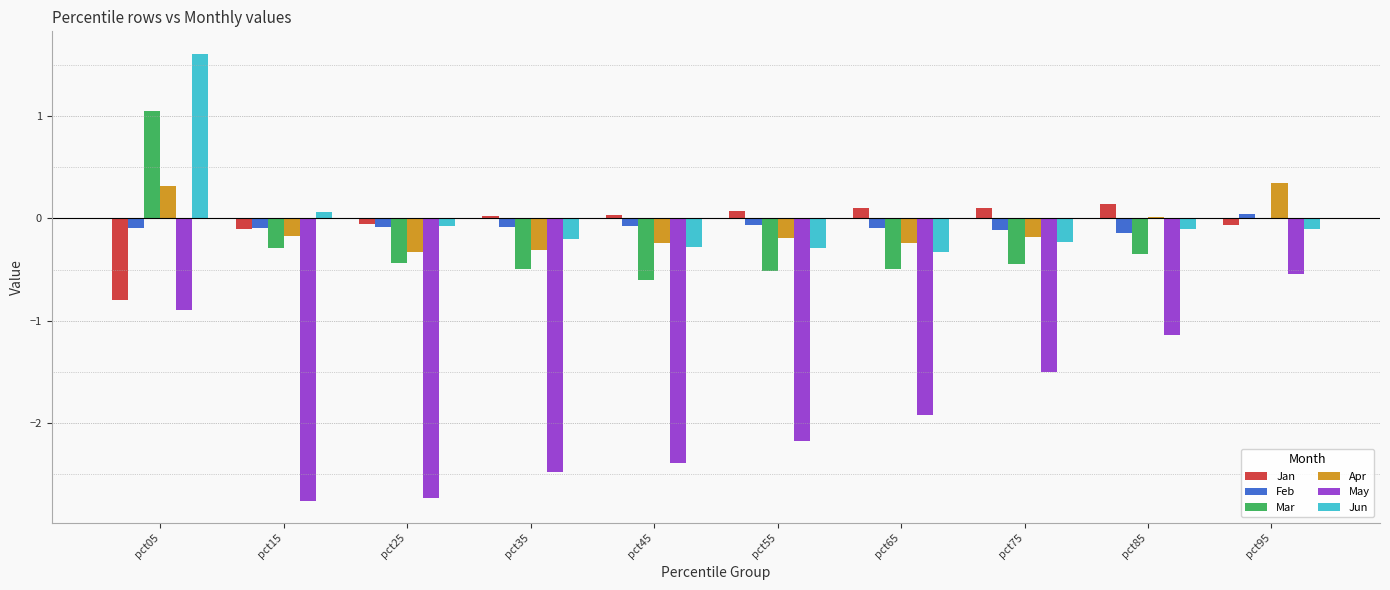

Count the number of data series in this chart.

6